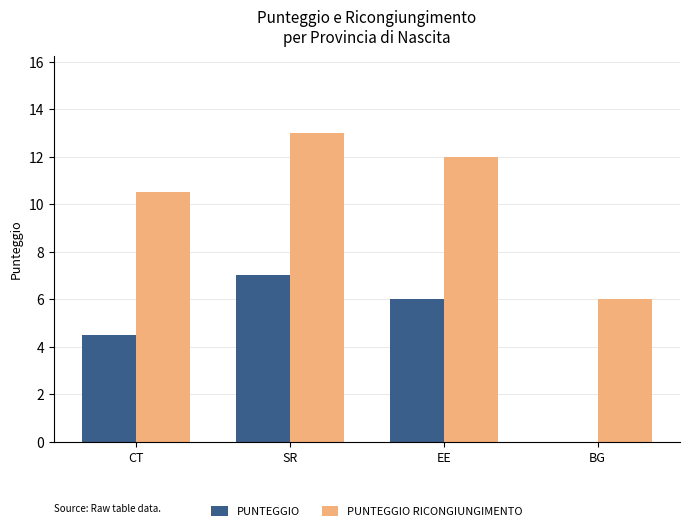

The value of PUNTEGGIO RICONGIUNGIMENTO at SR is 19.3. True or false?

False